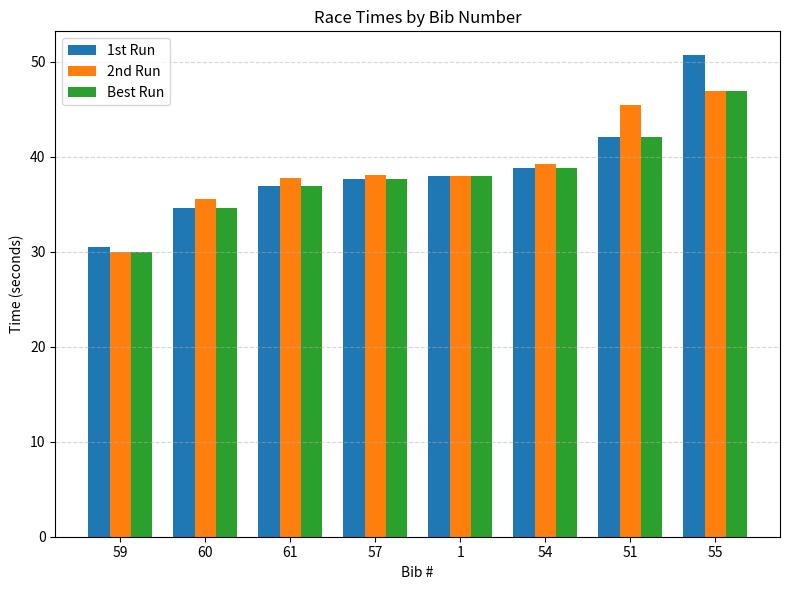

What is the approximate value of Best Run at 57?

37.7